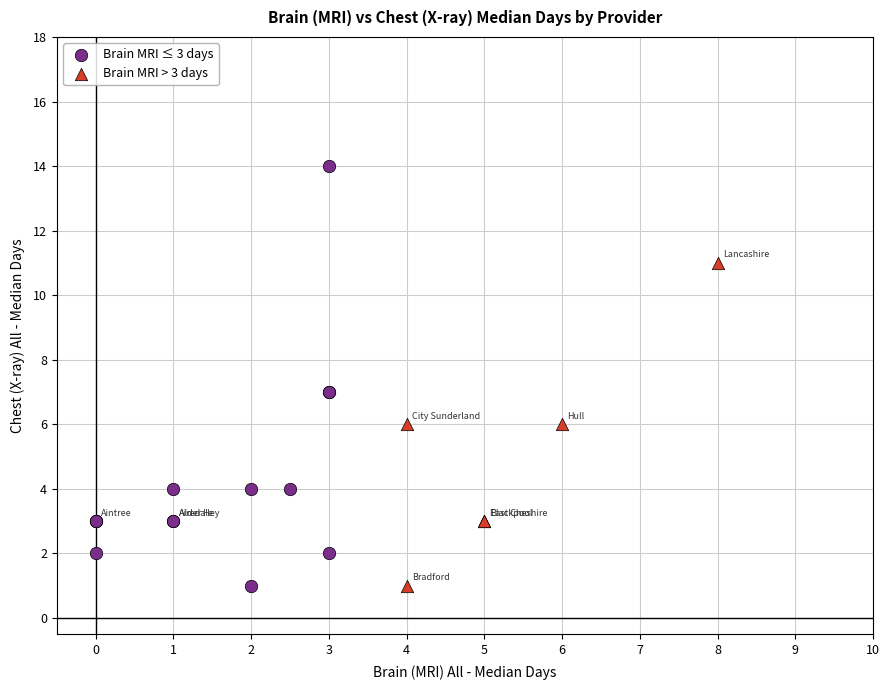

Which series reaches the maximum Y coordinate?

Brain MRI ≤ 3 days